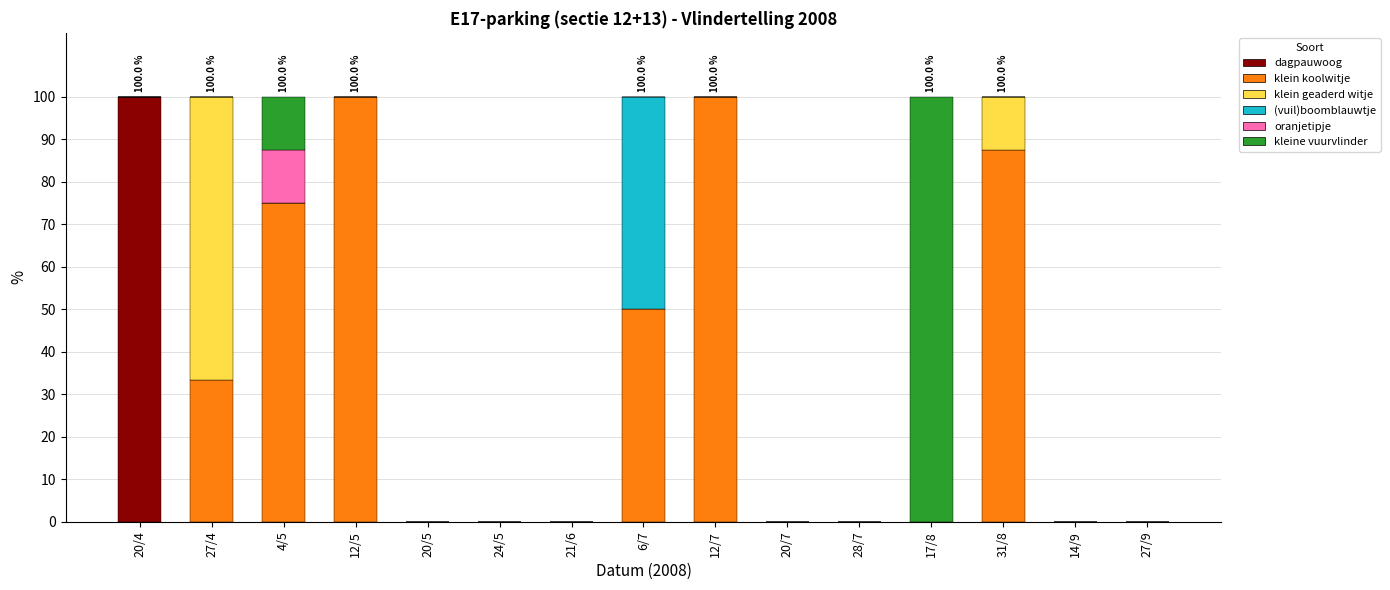

Are the bars horizontal?

No